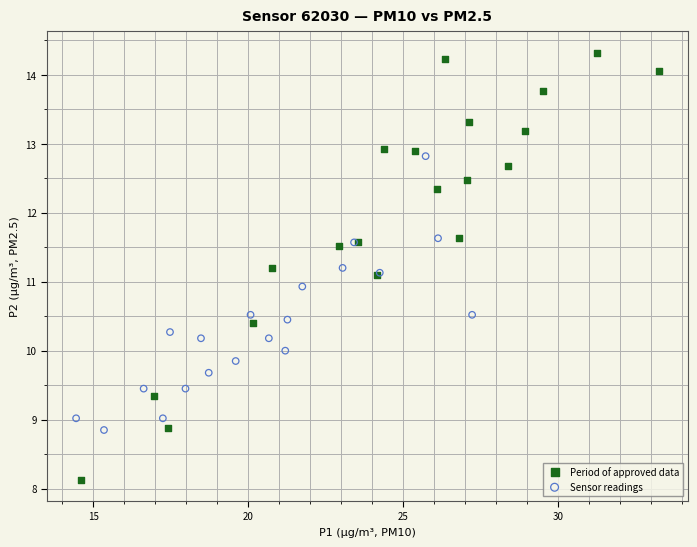

What are all the series names shown in the legend?

Period of approved data, Sensor readings